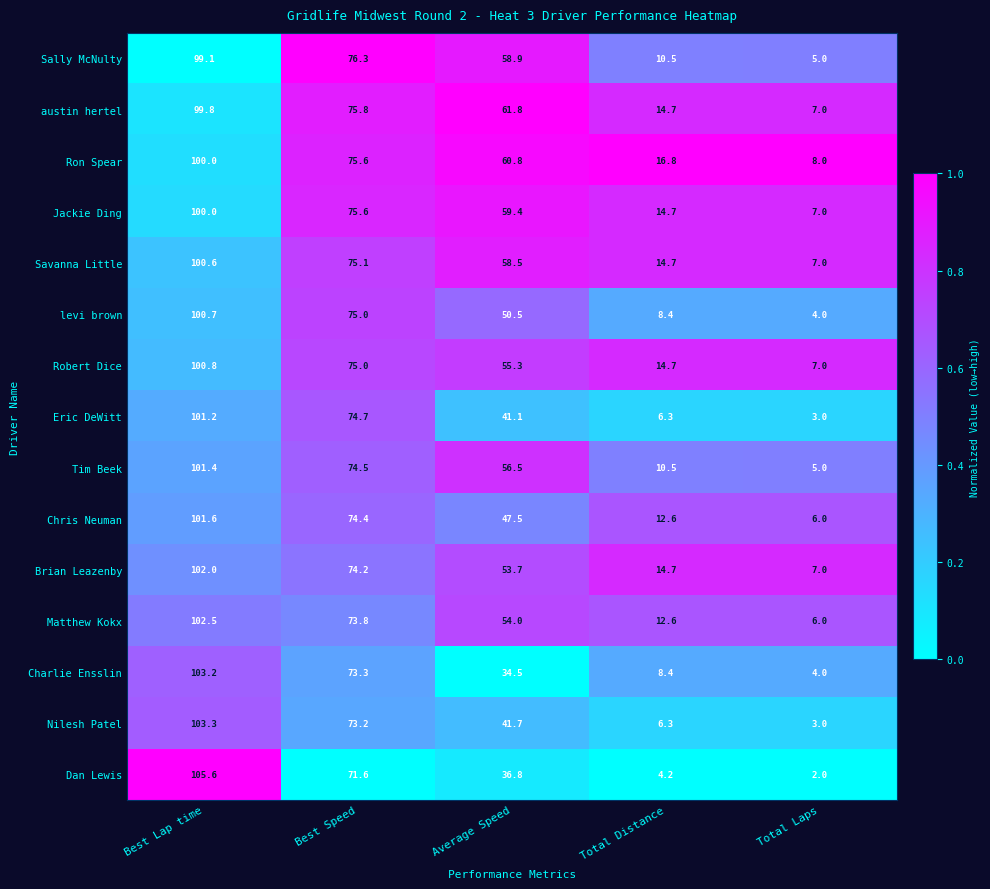

At which category is the sum across all series the highest?

Best Lap time